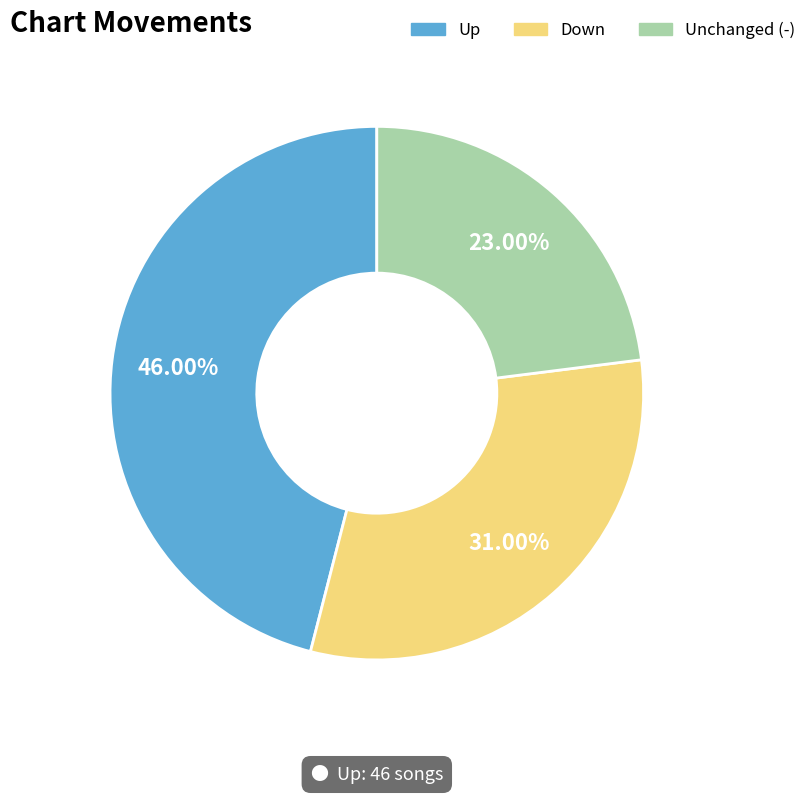

To the nearest percent, what is the difference between the largest and smallest slice percentages?

23%